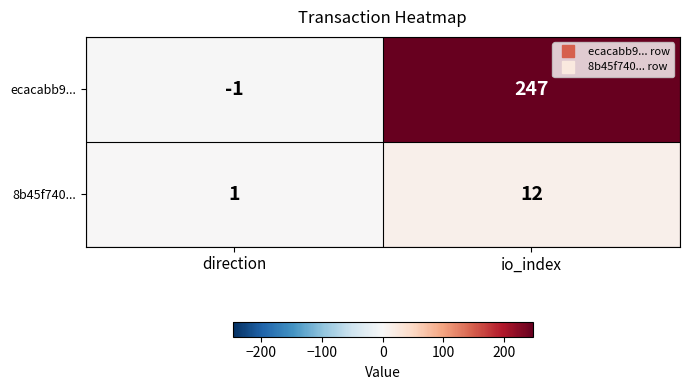

Count the number of data series in this chart.

2